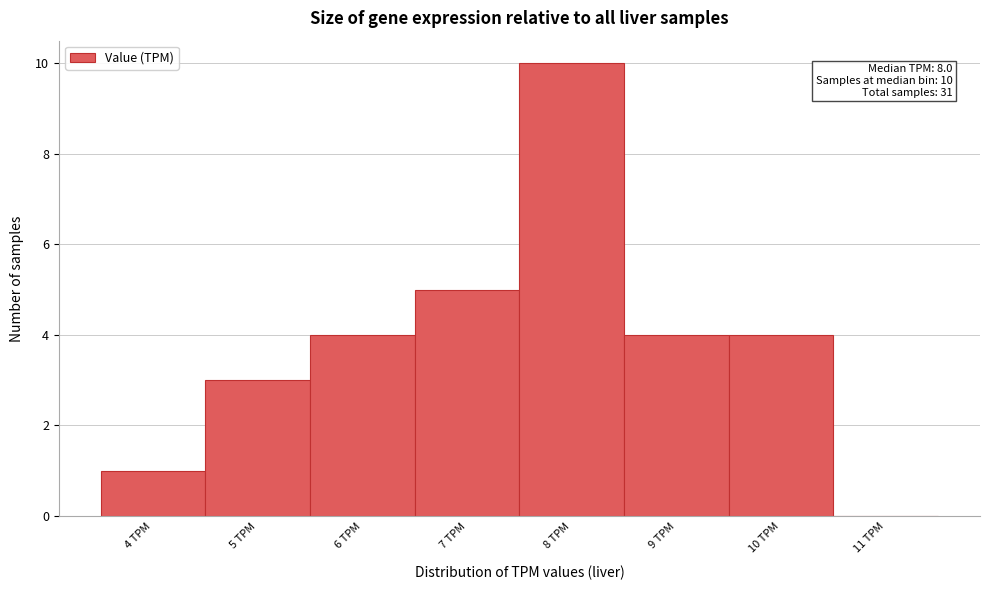

Reading left to right, list all the values displayed in this chart.

4 TPM=1	5 TPM=3	6 TPM=4	7 TPM=5	8 TPM=10	9 TPM=4	10 TPM=4	11 TPM=0